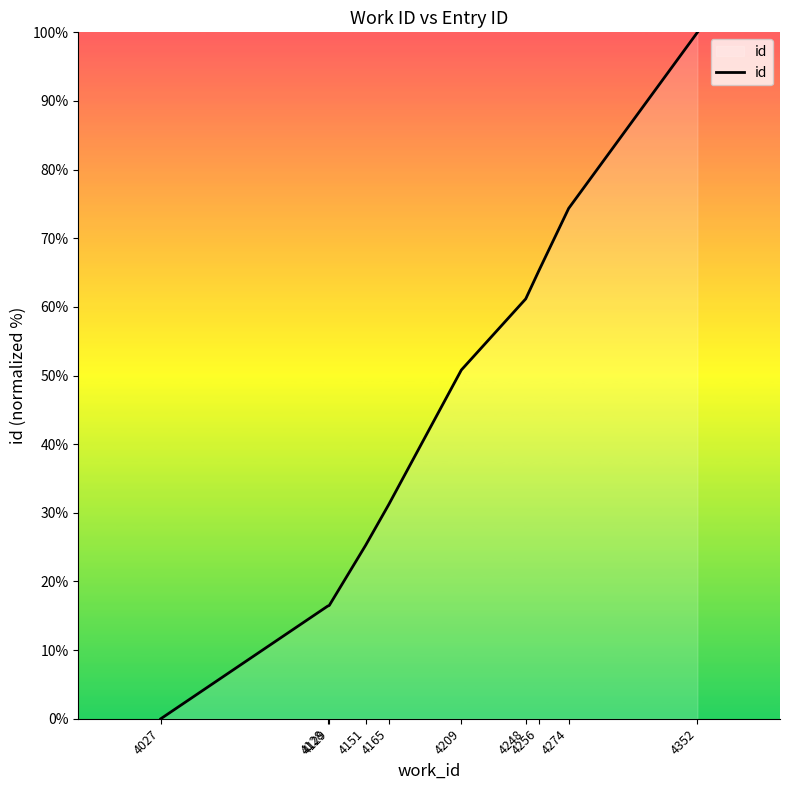

Is it true that the value at 4027 is 0.0?

True